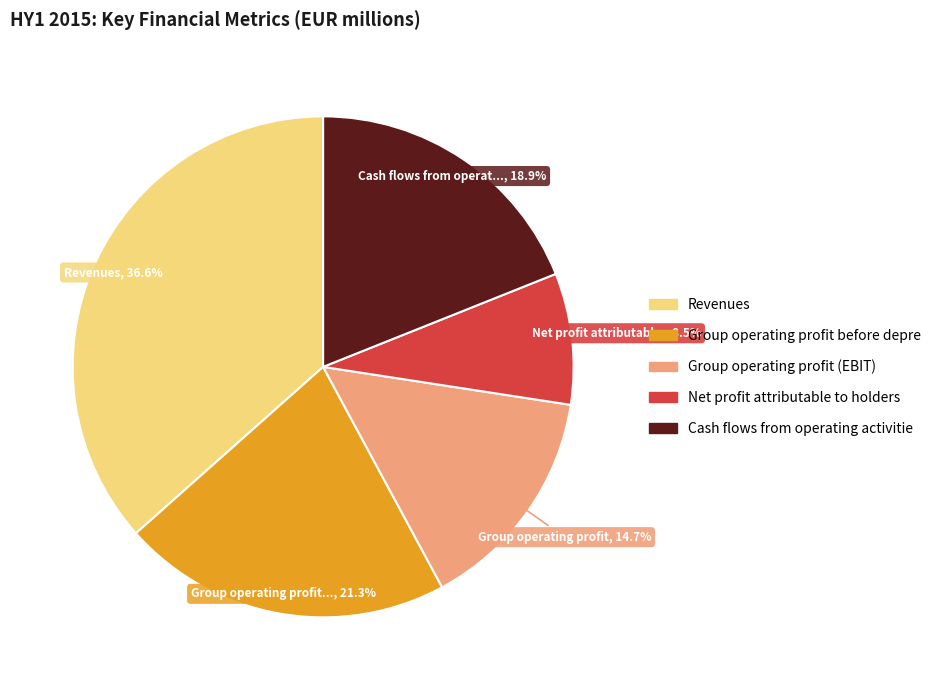

How many segments does this pie chart have?

5